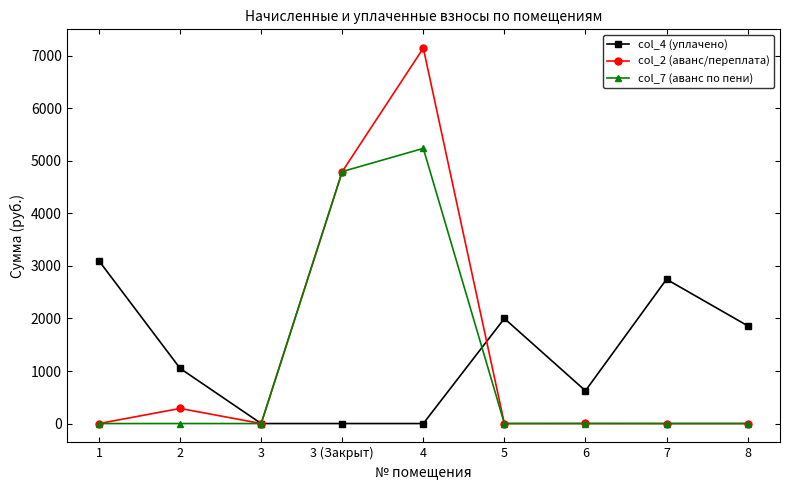

Does the chart have visible grid lines?

No